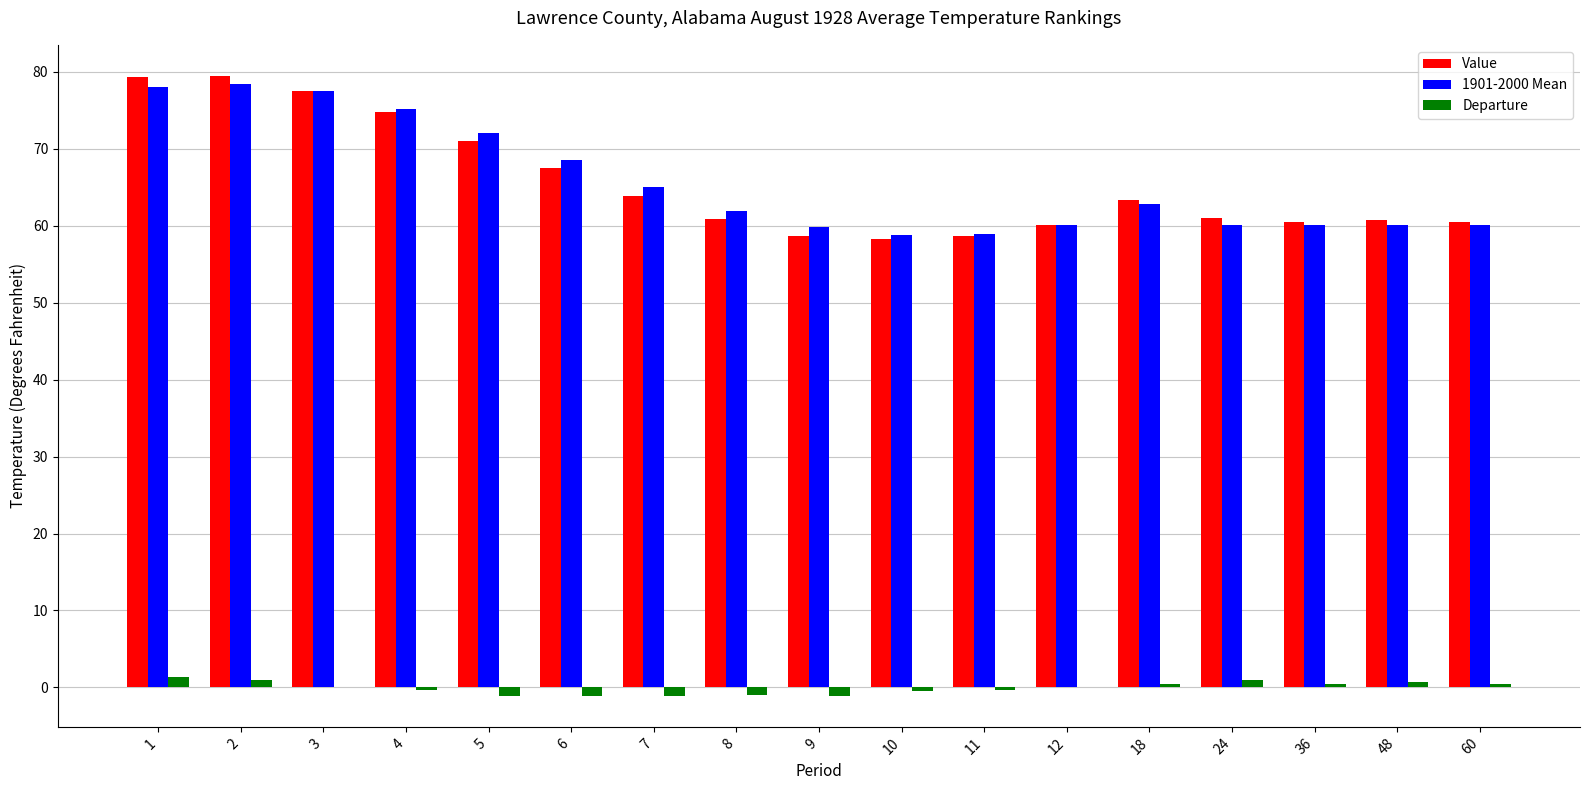

What is the highest value of the Departure series?

1.4